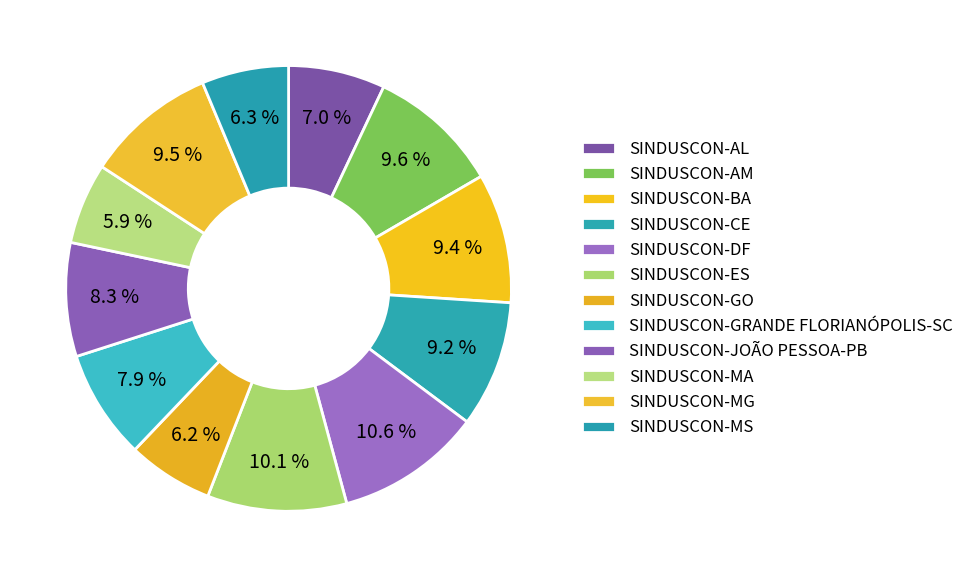

How many slices are in this pie chart?

12